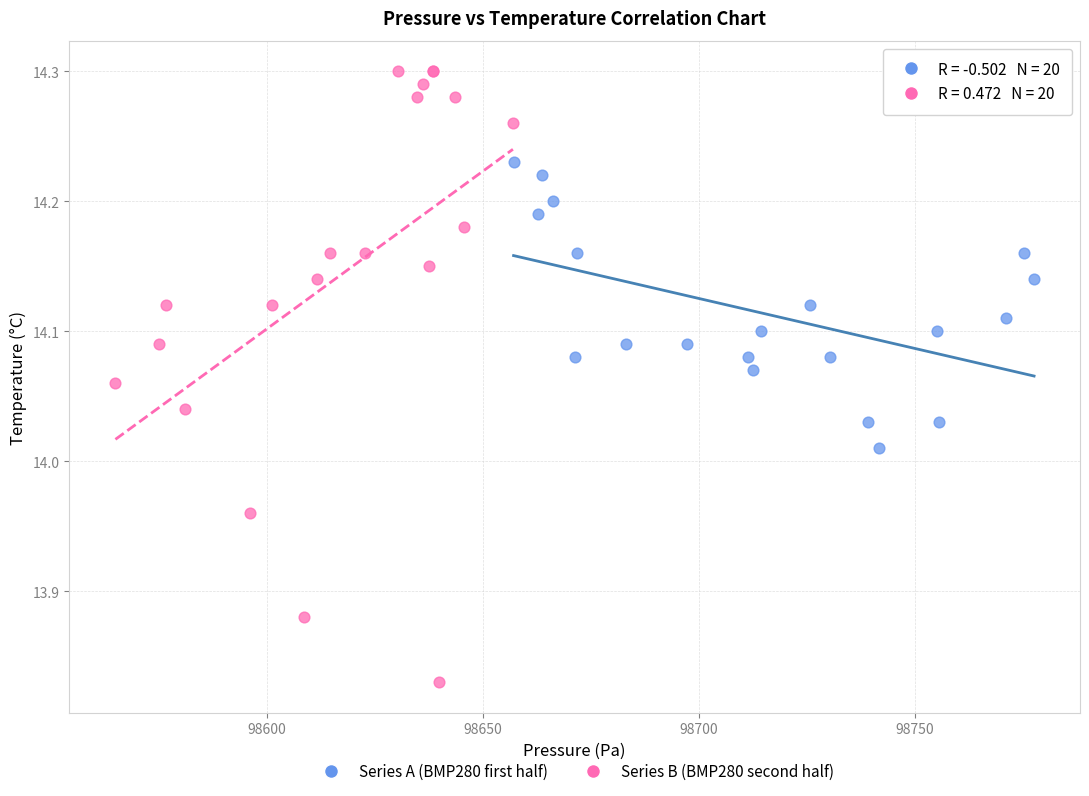

Which series has the largest Y range (max minus min)?

Series B (BMP280 second half)